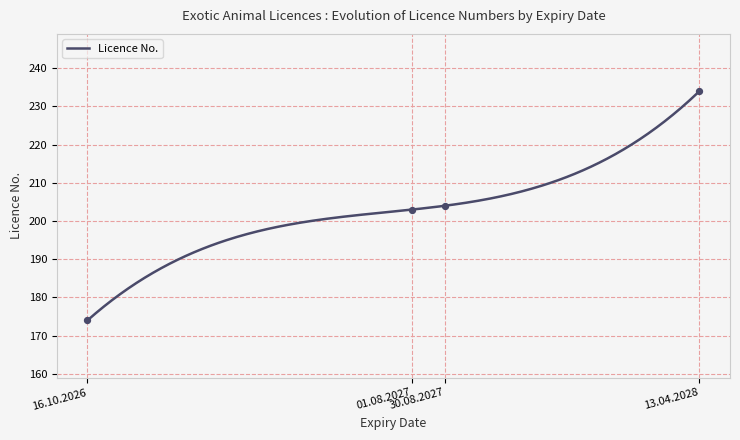

Which has a higher value, 13.04.2028 or 01.08.2027?

13.04.2028